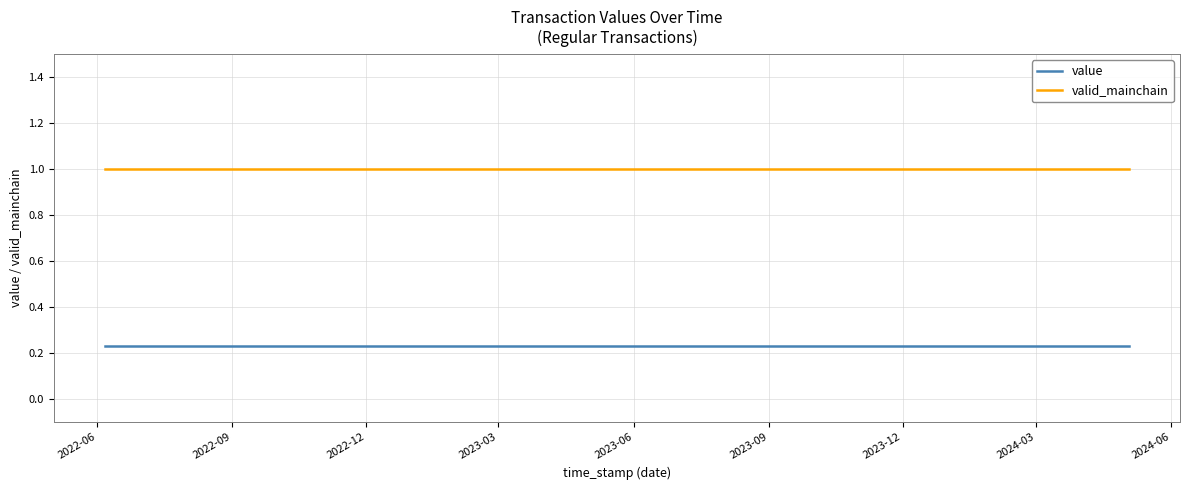

How many series are shown in this chart?

2